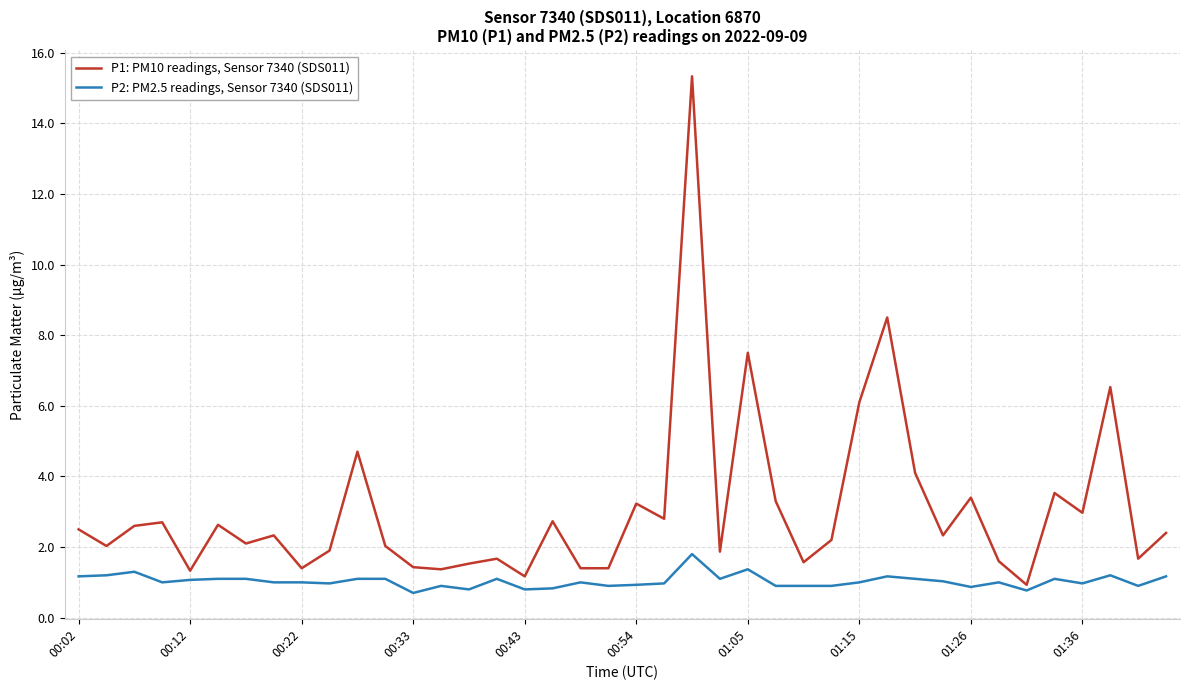

What is the smallest value displayed?

0.7